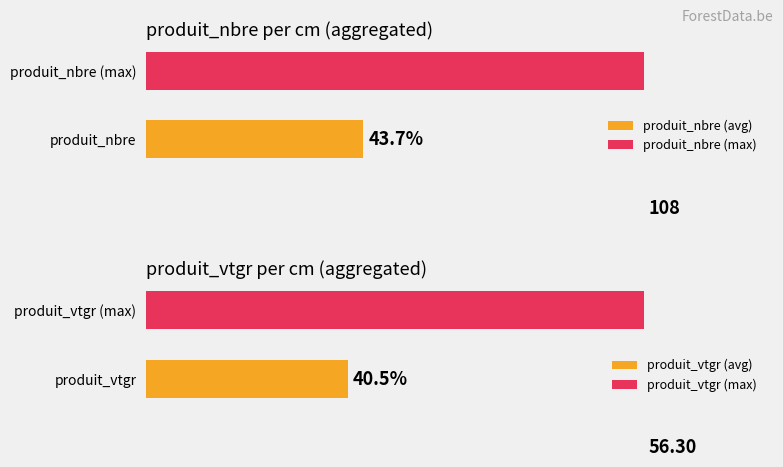

Does the chart contain any negative values?

No